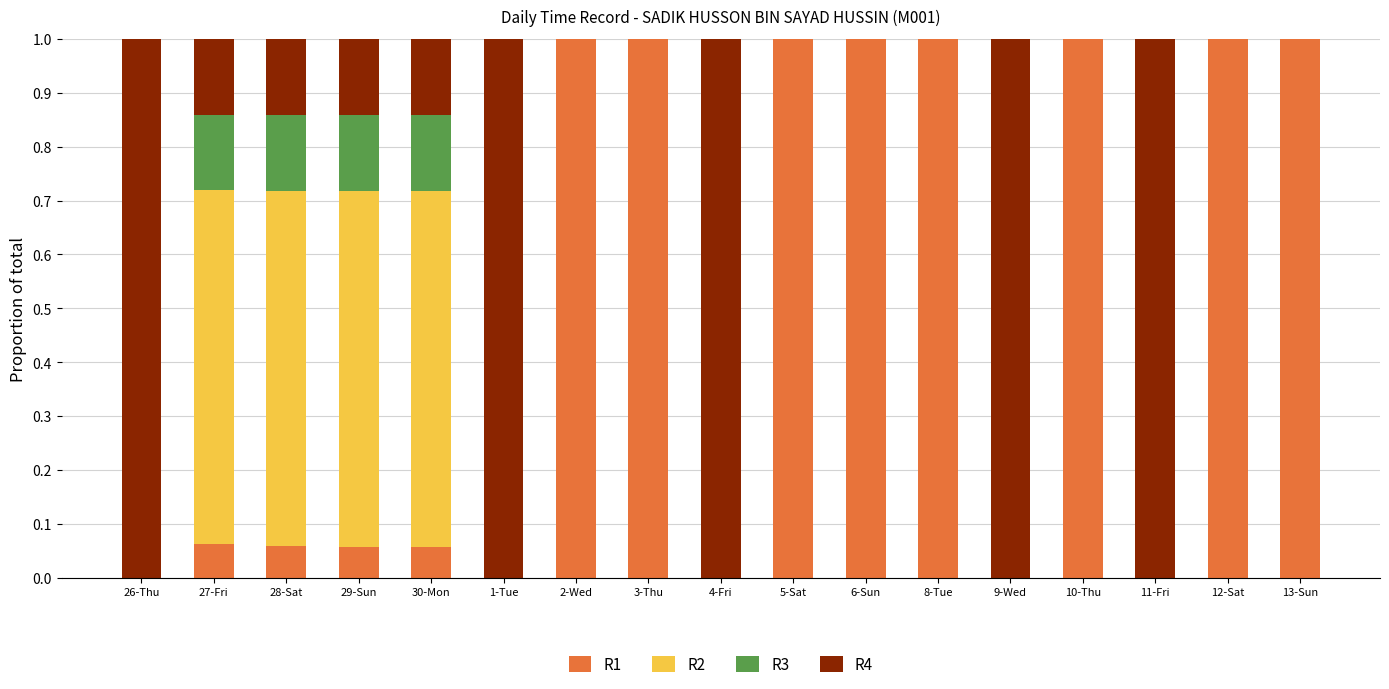

Is it true that R1 equals 1.0 at 3-Thu?

True